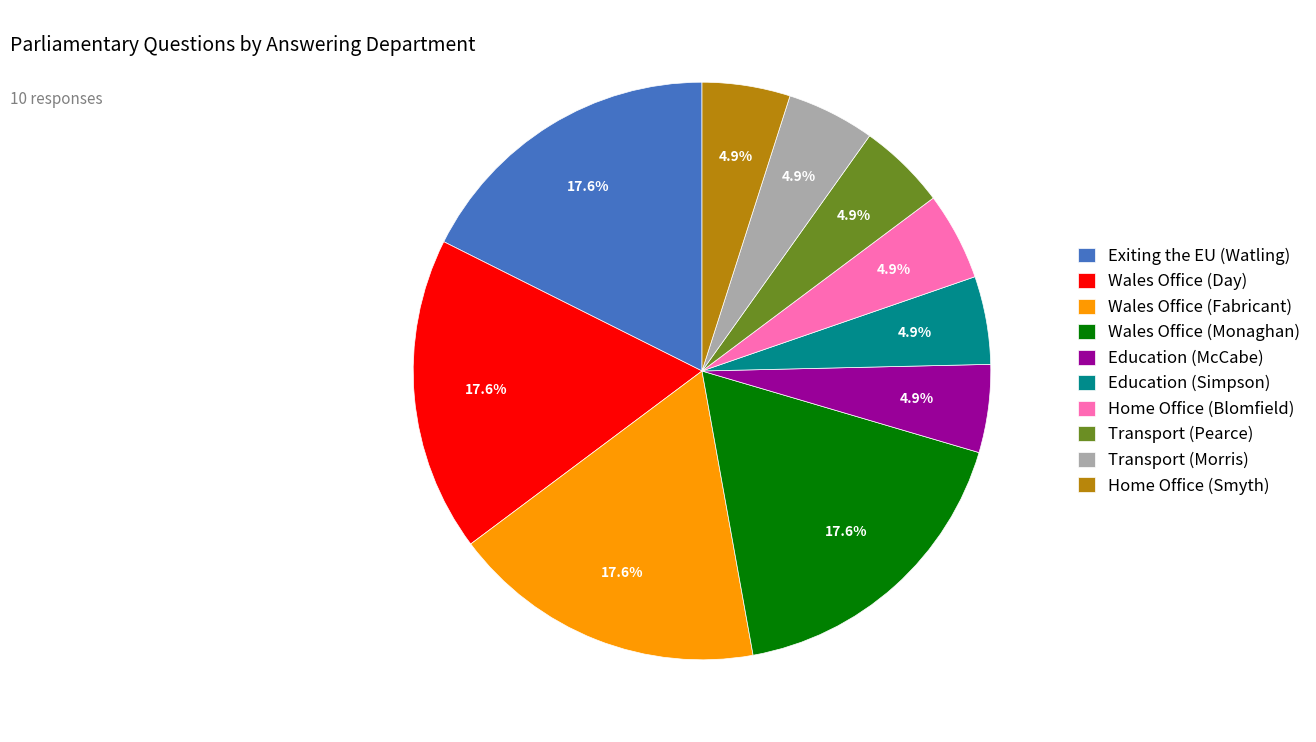

To the nearest percent, what is the difference between the Wales Office (Day) and Education (Simpson) slice percentages?

13%